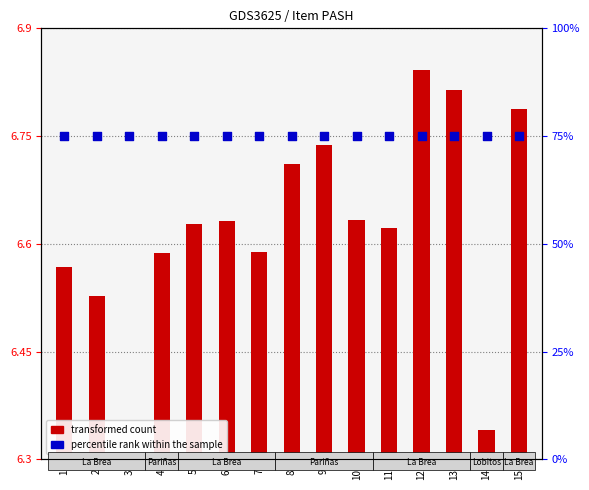

Which series contains the lowest Y value?

transformed count